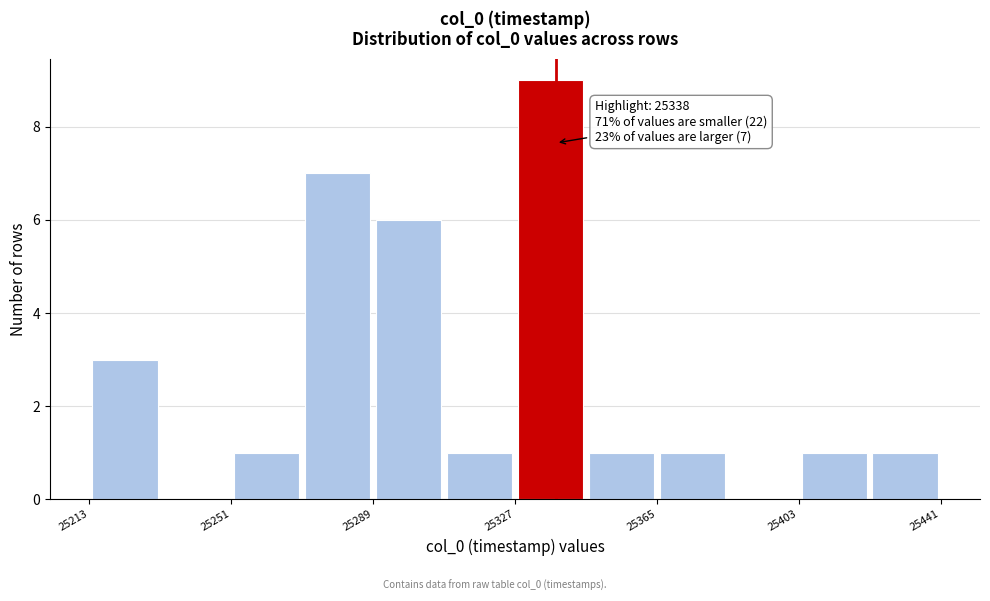

Read against the x-axis, roughly where is the centre of the tallest bar?

25335